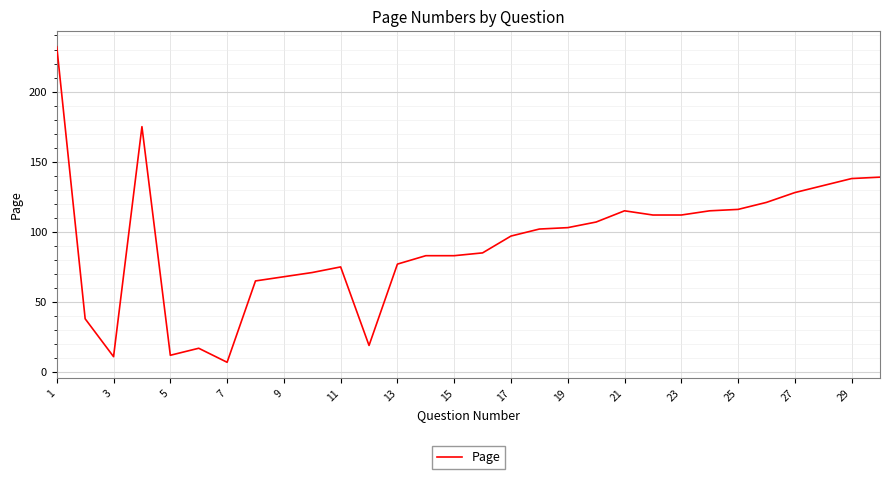

What is the minimum value shown in the chart?

7